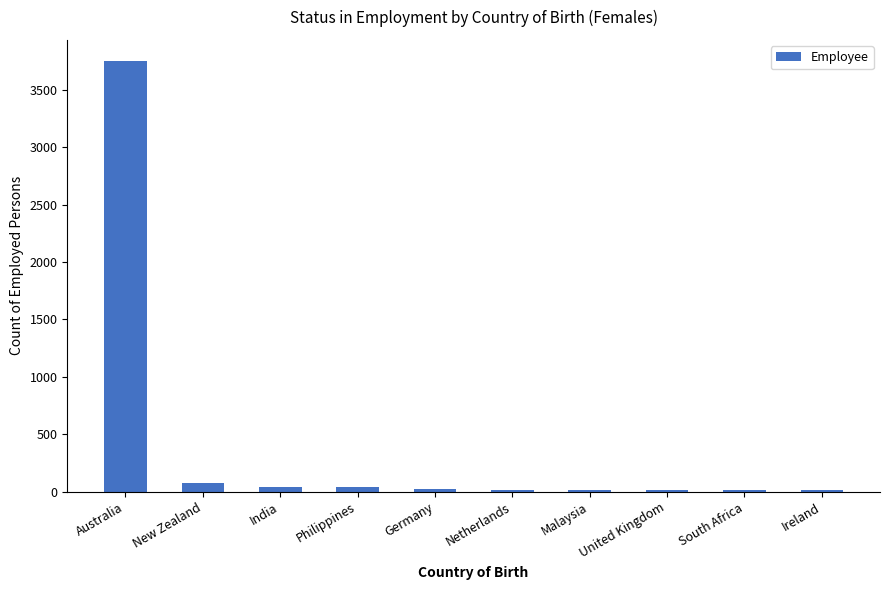

True or false: the data shows 5428 at Australia.

False